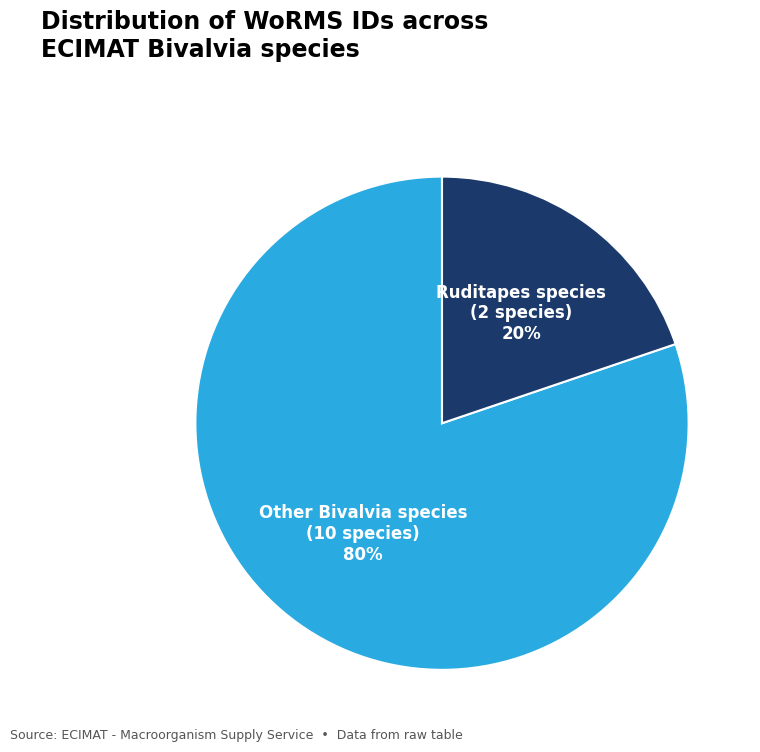

Combined, do Other Bivalvia species (10 species) and Ruditapes species (2 species) account for over 50%?

Yes